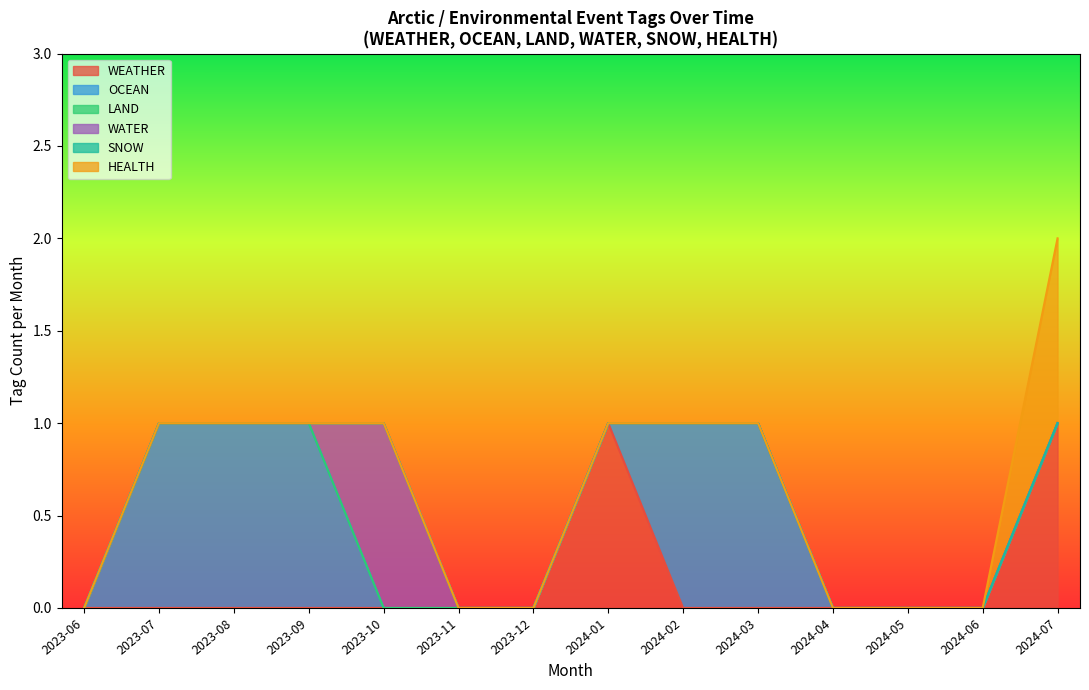

True or false: HEALTH and WATER intersect in this chart.

False